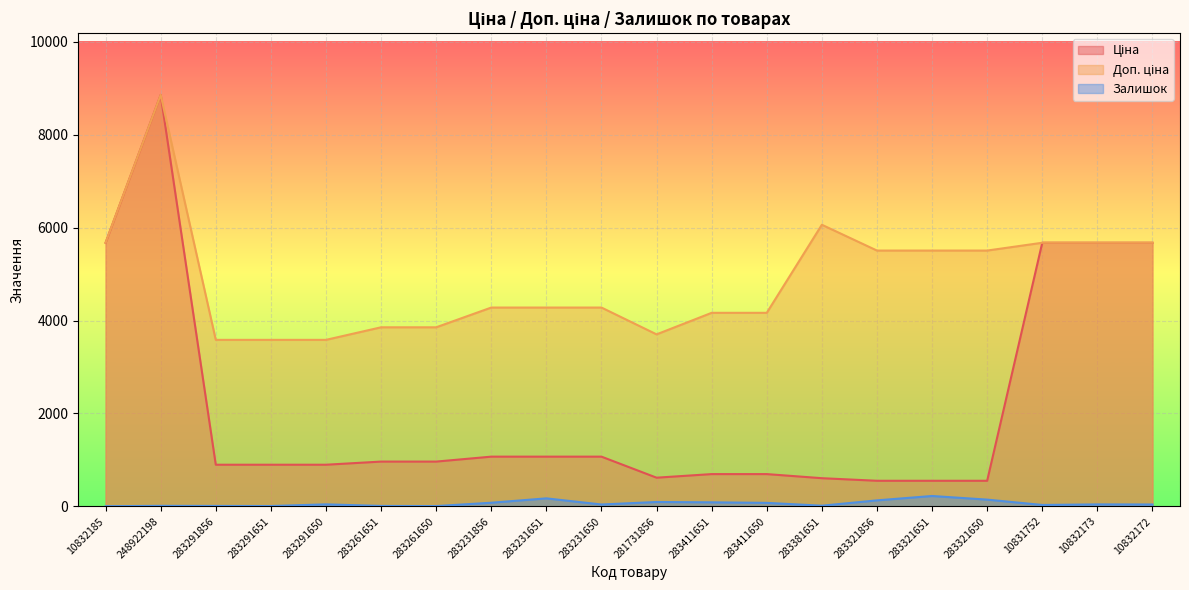

Which category has the highest value in the Залишок series?

283321651